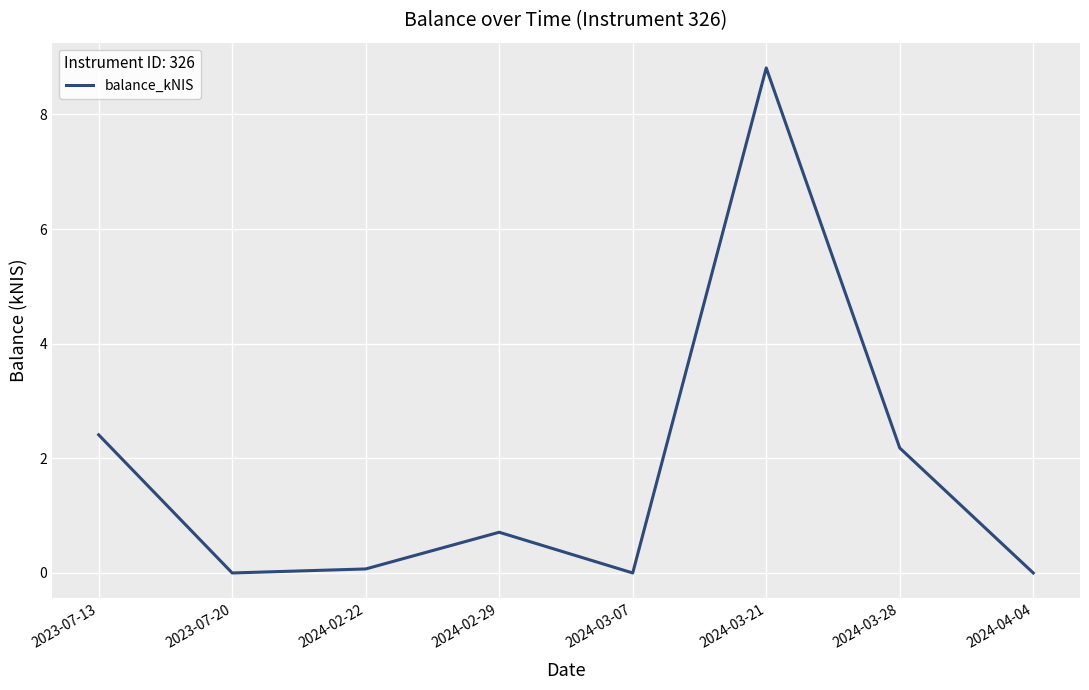

The chart shows a value of 1.6 at 2023-07-13. True or false?

False